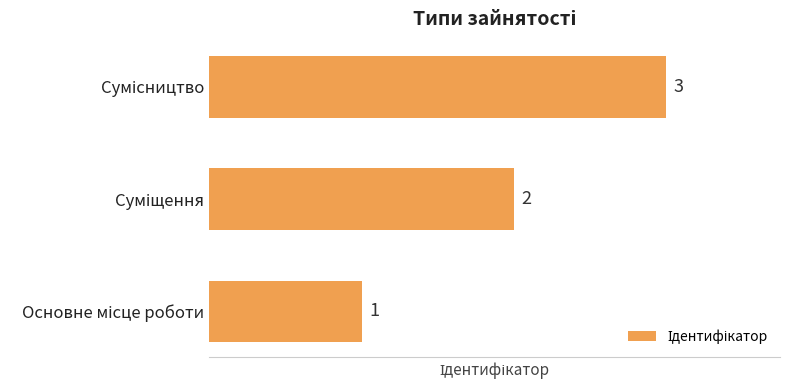

What is the sum of all values?

6